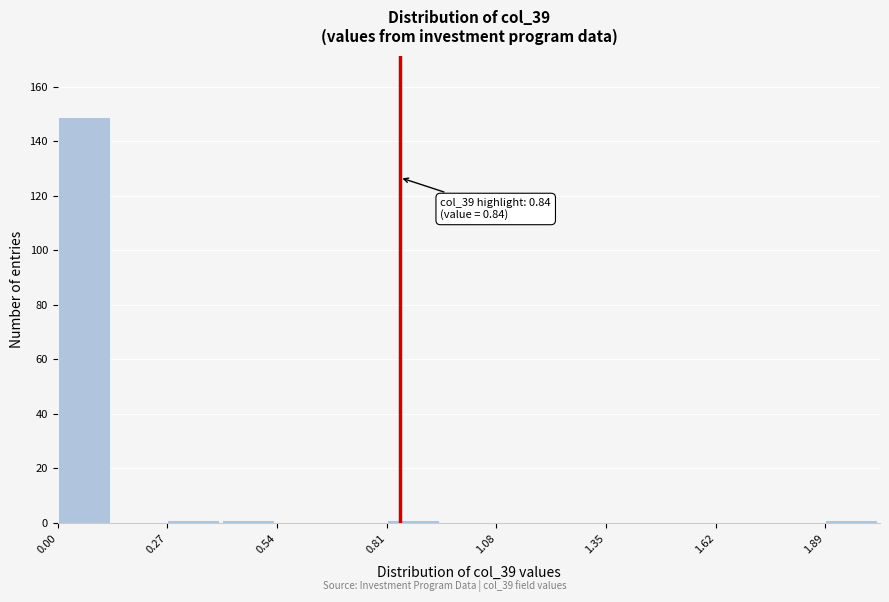

Around what value on the x-axis is the tallest bar? Give the approximate position of its centre, as read against the axis.

0.05